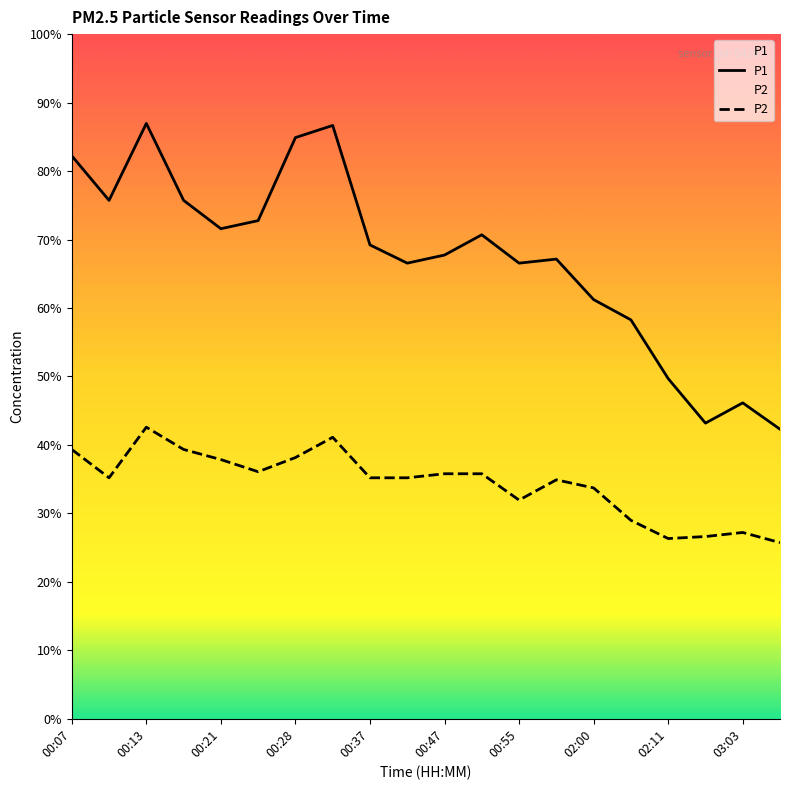

Does the chart display data point markers on the line(s)?

No